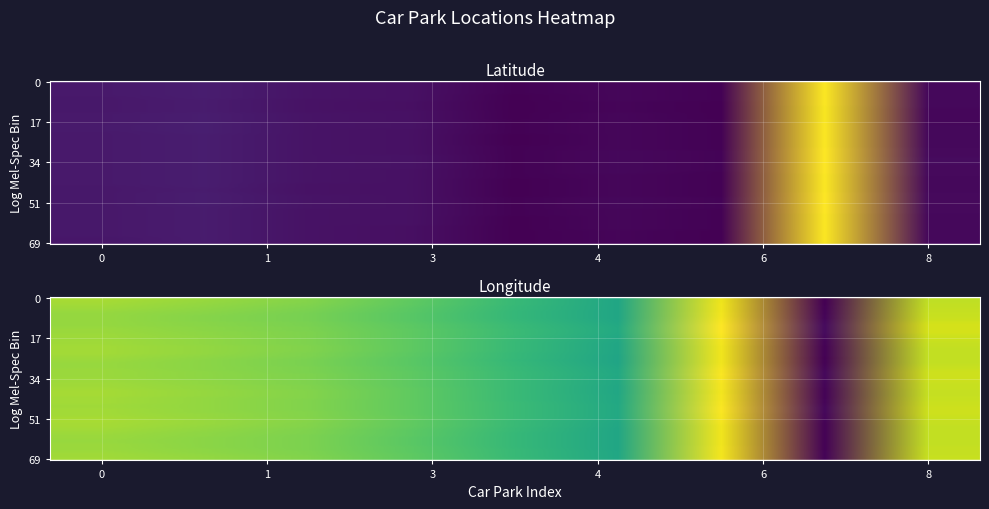

What is the smallest value displayed?

-1.4